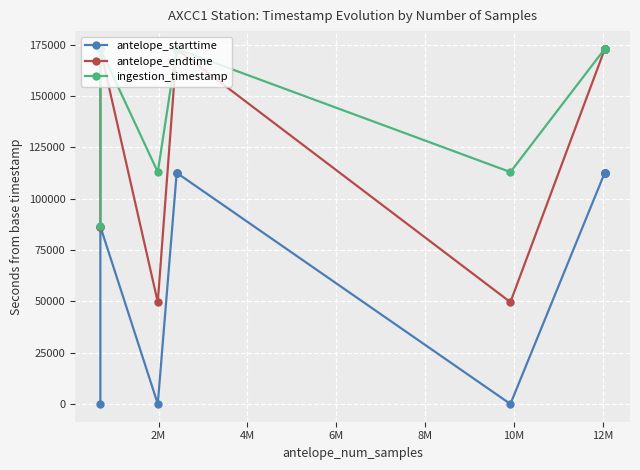

True or false: antelope_starttime has more than 1 interior local peaks.

True